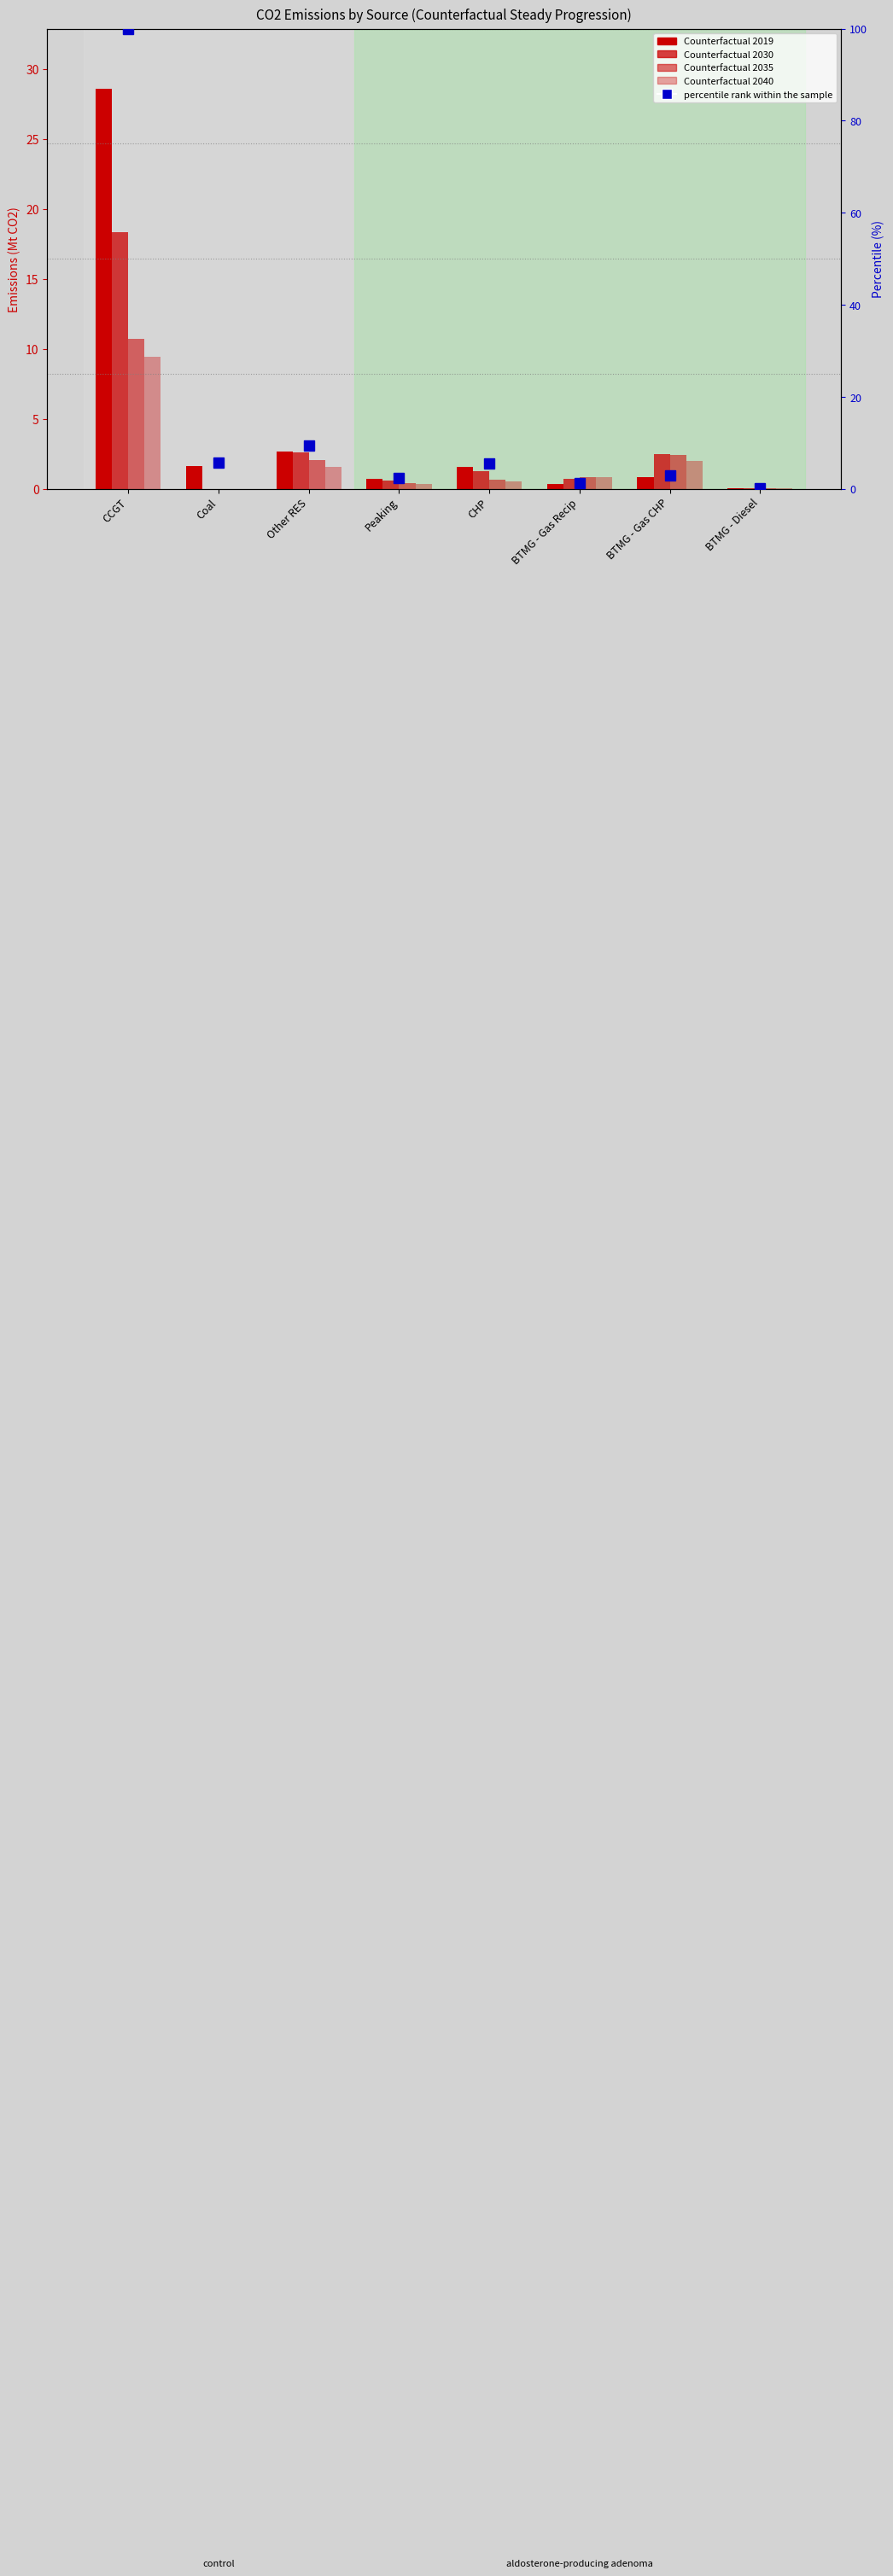

Between CCGT and BTMG - Gas CHP, which series saw the biggest shift?

percentile rank within the sample